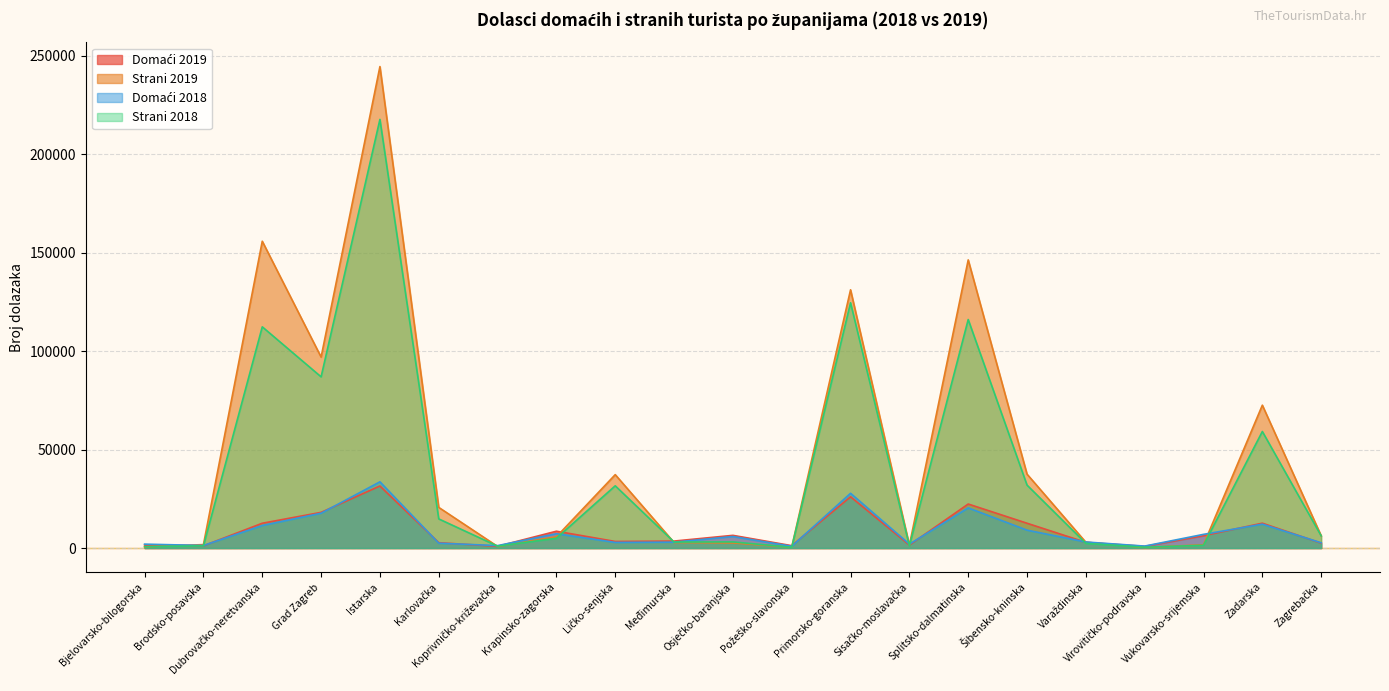

Reading left to right, list all the values displayed in this chart.

Domaći 2019: 1556	1134	12589	18116	31494	2705	873	8543	3340	3537	6440	1198	26021	1522	22346	12586	2879	859	6251	12616	2483
Strani 2019: 630	1739	155781	96955	244467	20631	810	5724	37267	2815	2579	467	131118	1432	146301	37512	2936	304	1652	72536	6232
Domaći 2018: 1980	1295	11433	17676	33615	2461	1231	7269	2851	2986	5842	892	27786	1988	20380	9078	3068	987	6943	12124	2660
Strani 2018: 693	1106	112319	86921	217643	14788	955	4963	31597	3041	3107	385	124543	1103	116028	31947	2352	416	1404	59172	6183